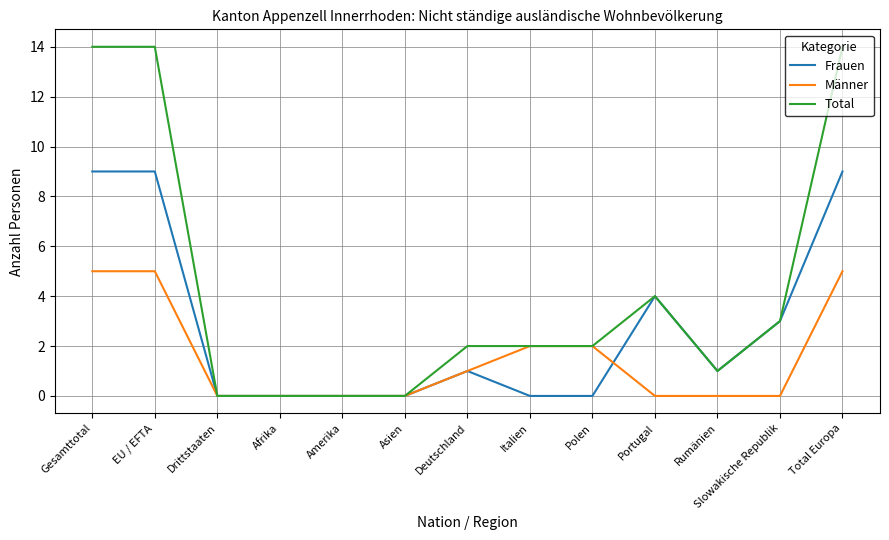

What position from the left is Gesamttotal?

1